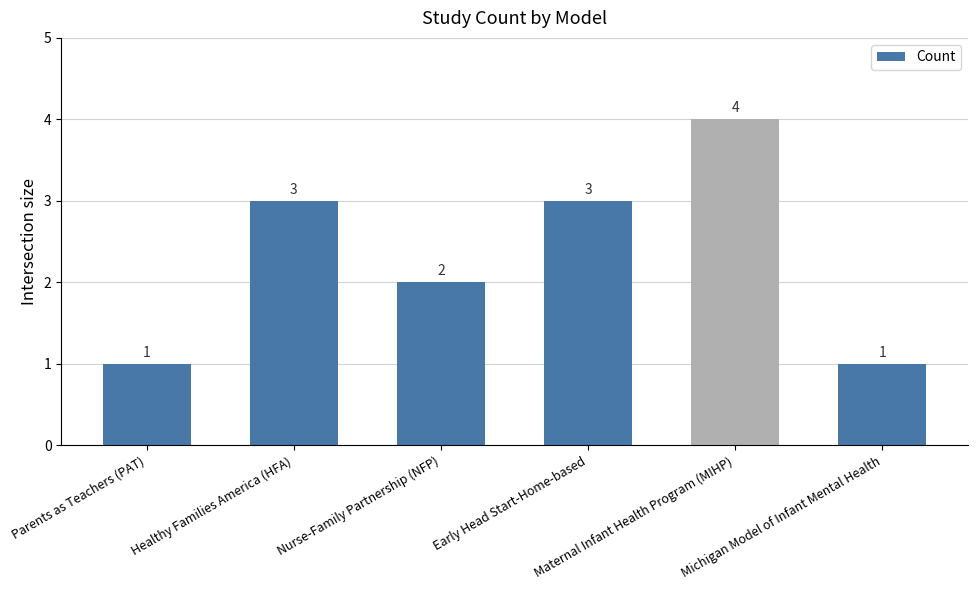

What is the sum of the values at Nurse-Family Partnership (NFP) and Healthy Families America (HFA)?

5